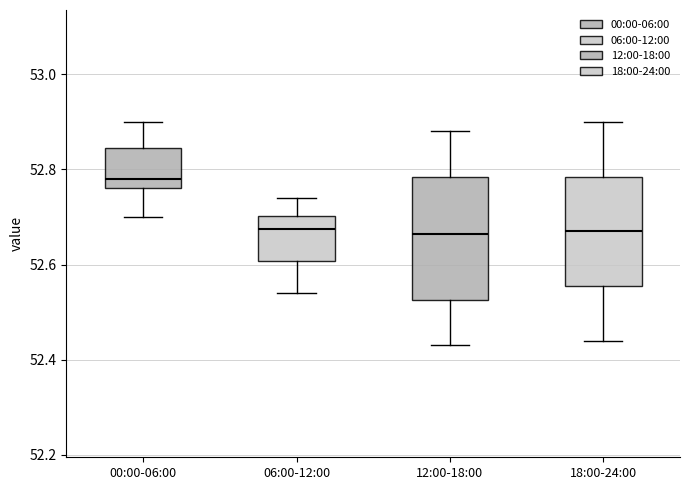

Where is the upper edge of the box for 12:00-18:00 on the y-axis? The values are not printed on the chart, so give them approximately, as read against the axis.

52.78